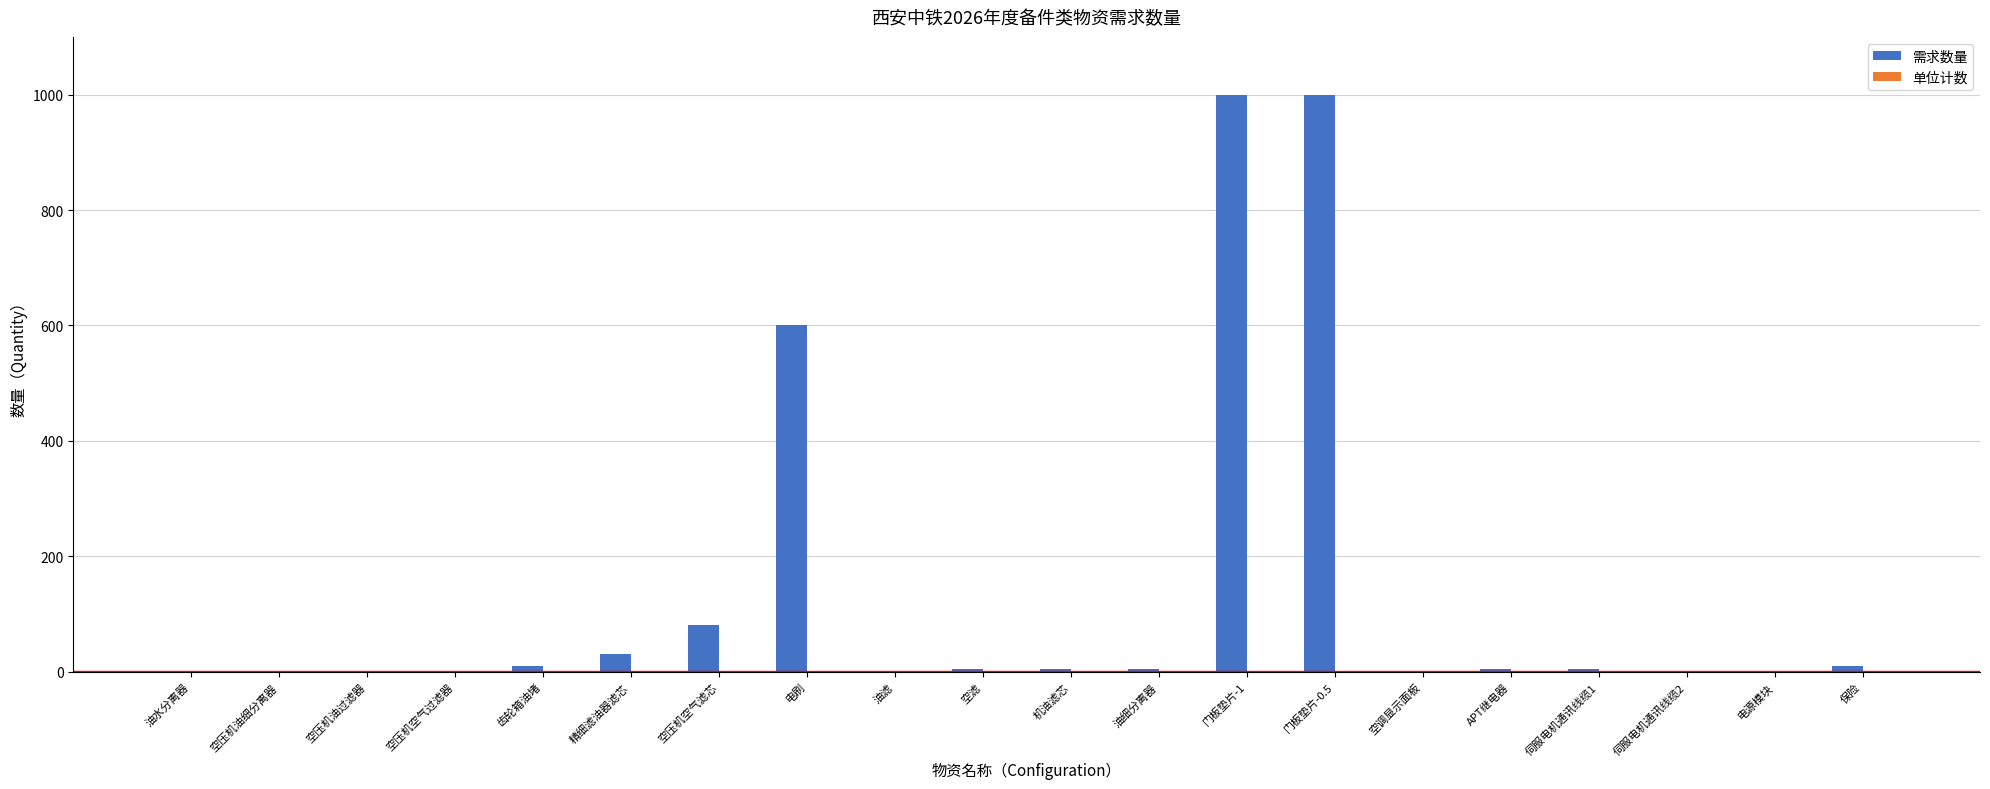

Where is 需求数量 nearest to the value 500?

电刷